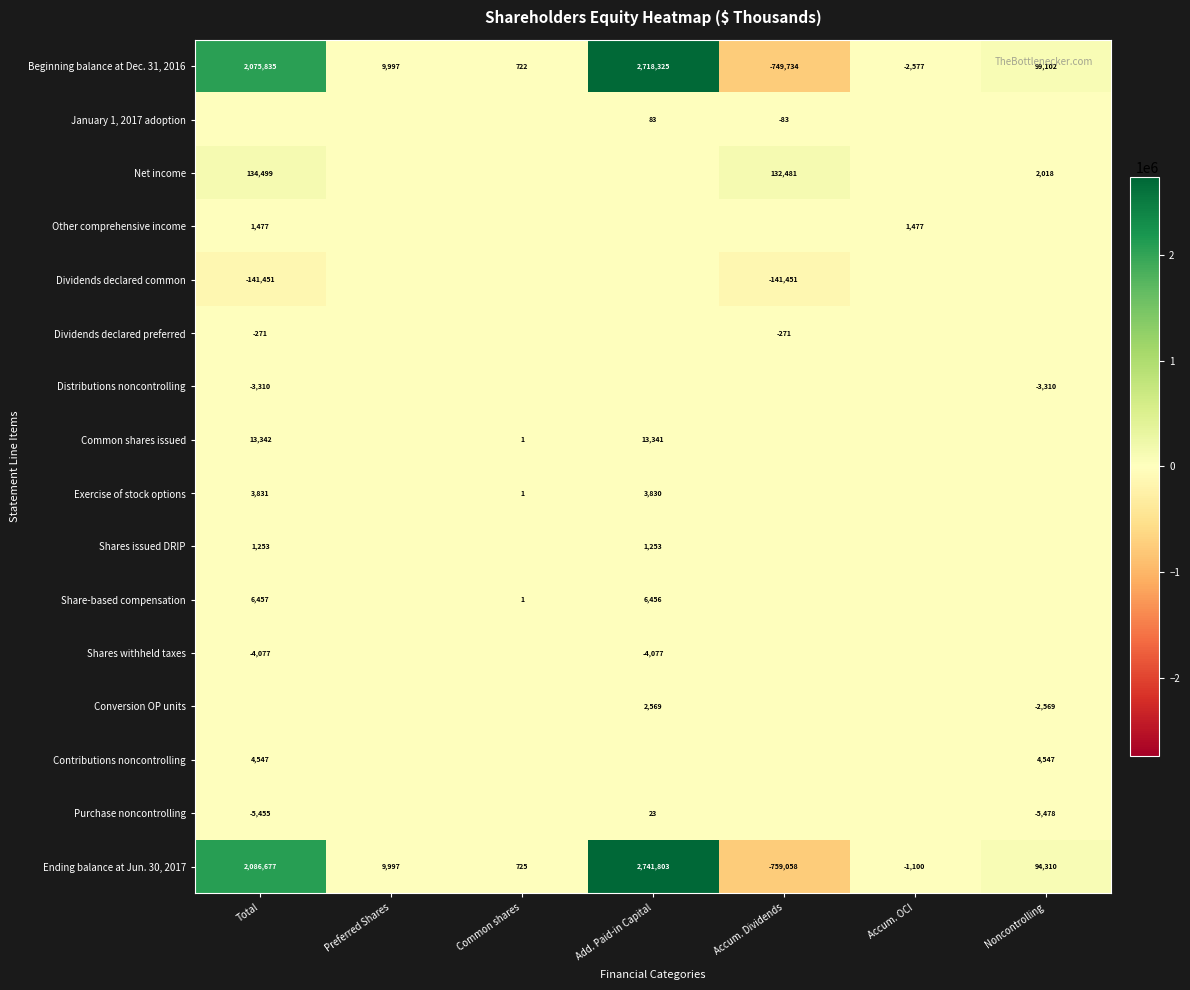

What is the difference between the Beginning balance at Dec. 31, 2016 values at Total and Preferred Shares?

2065838